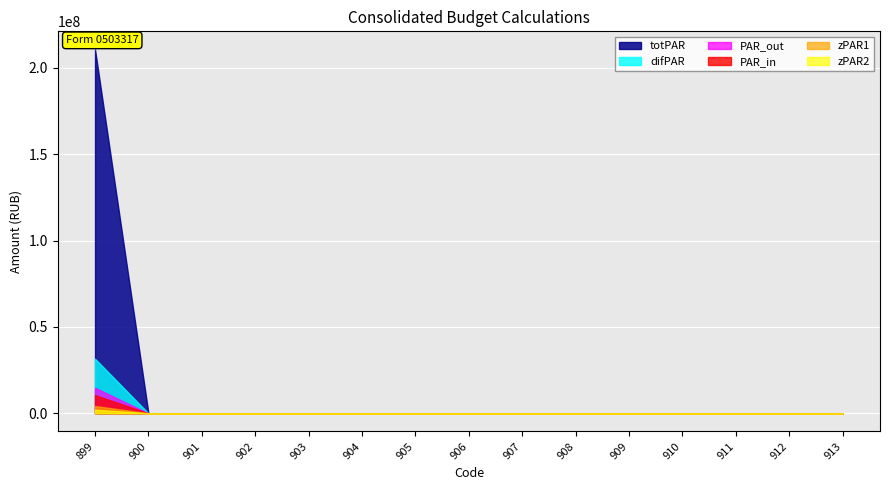

True or false: zPAR1 and PAR_in intersect in this chart.

False